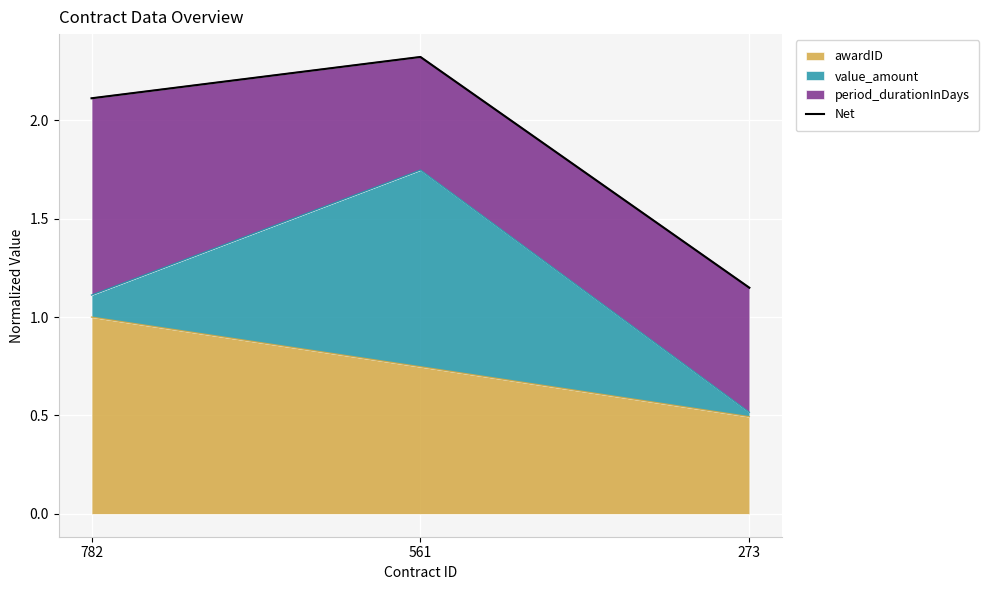

What is the change in value from 782 to 273?

-1.0